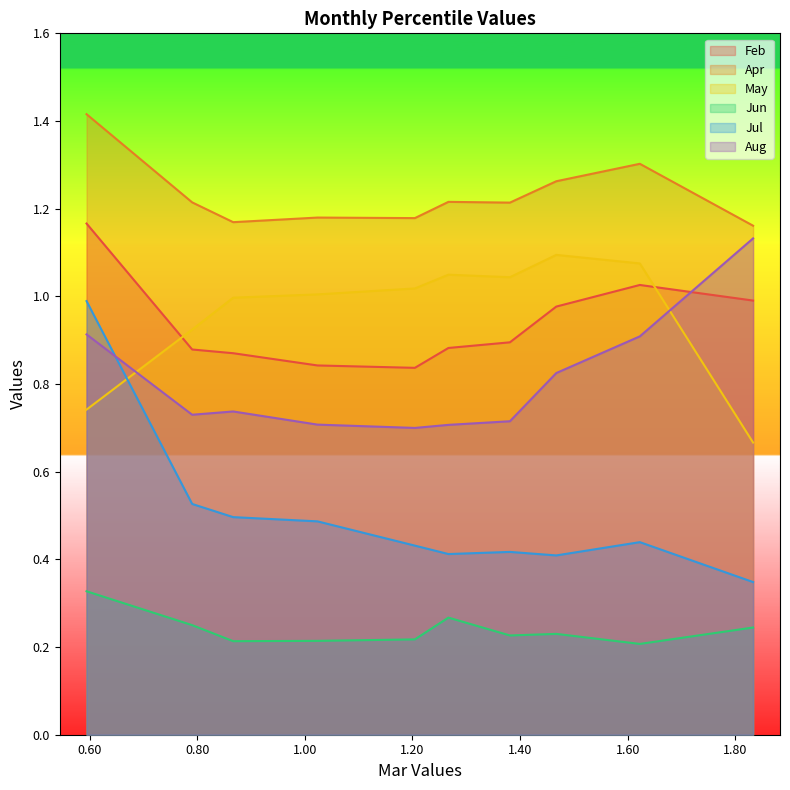

Reading right to left, list all the values displayed in this chart.

Feb: 1.0	1.0	1.0	0.9	0.9	0.8	0.8	0.9	0.9	1.2
Apr: 1.2	1.3	1.3	1.2	1.2	1.2	1.2	1.2	1.2	1.4
May: 0.7	1.1	1.1	1.0	1.0	1.0	1.0	1.0	0.9	0.7
Jun: 0.2	0.2	0.2	0.2	0.3	0.2	0.2	0.2	0.2	0.3
Jul: 0.3	0.4	0.4	0.4	0.4	0.4	0.5	0.5	0.5	1.0
Aug: 1.1	0.9	0.8	0.7	0.7	0.7	0.7	0.7	0.7	0.9